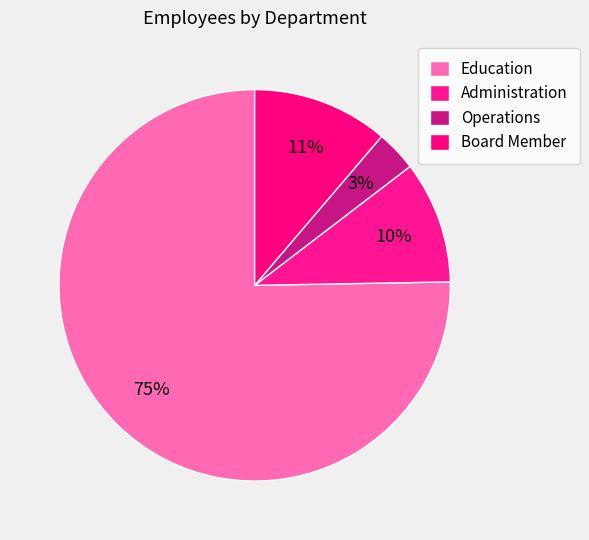

To the nearest percent, what percentage of the pie is Board Member?

11%